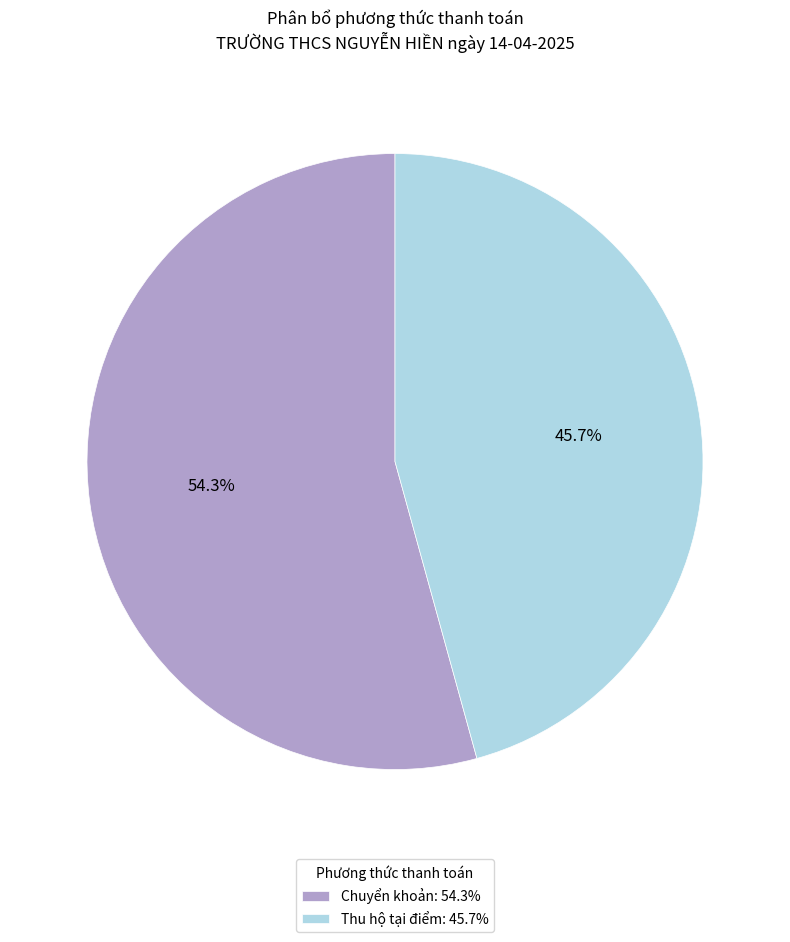

Between Chuyển khoản and Thu hộ tại điểm, which is larger?

Chuyển khoản